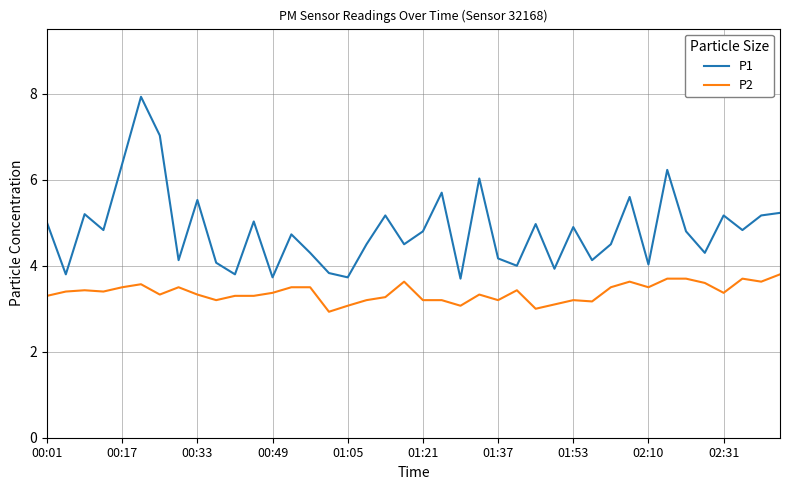

Which series has the largest range (max minus min)?

P1